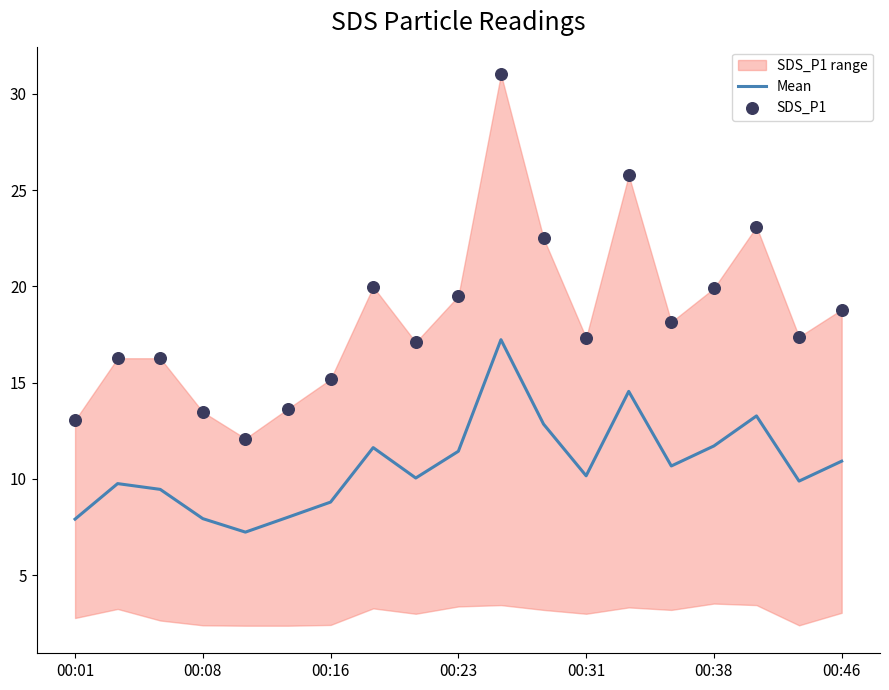

The value of Mean at 00:16 is 8.8. True or false?

True